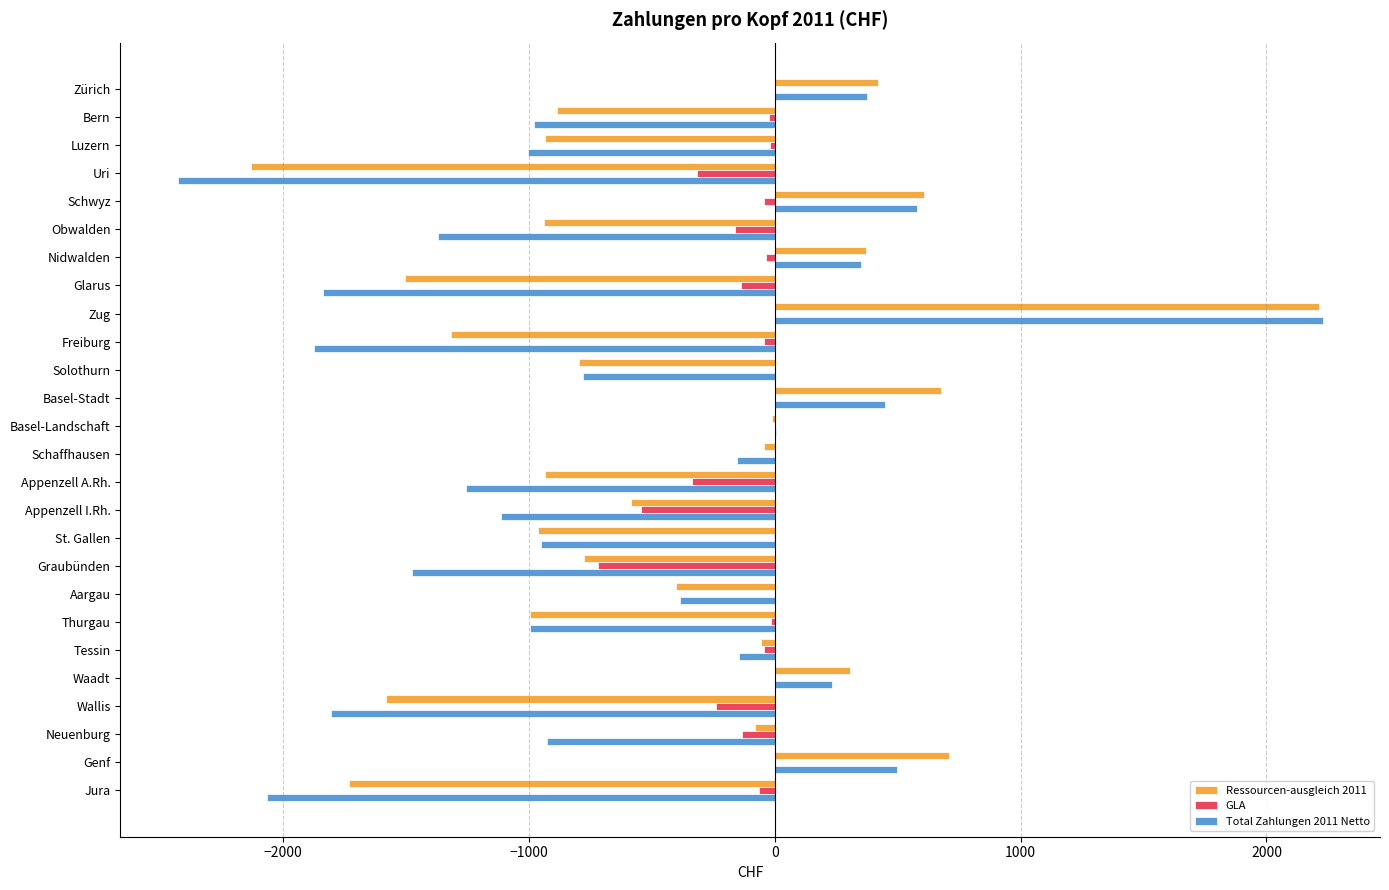

What is the maximum value shown in the chart?

2229.1